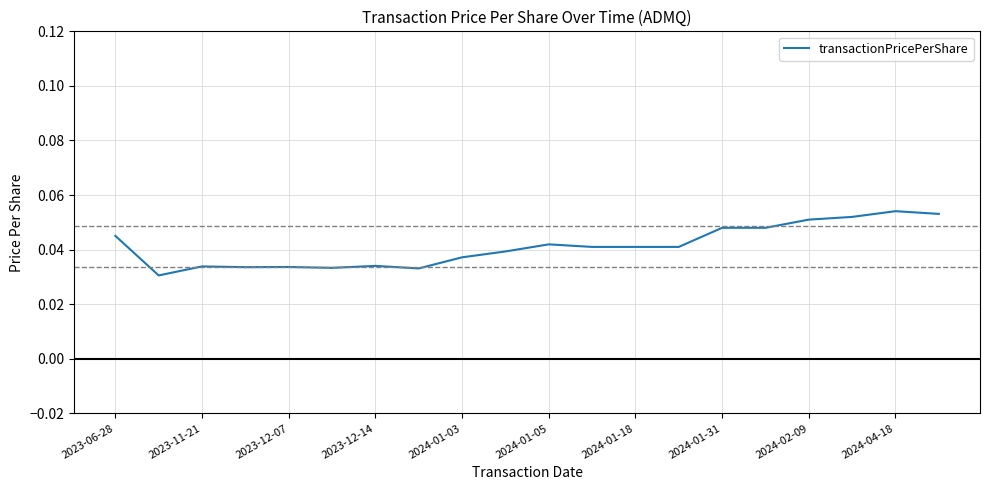

Does the chart have visible grid lines?

Yes